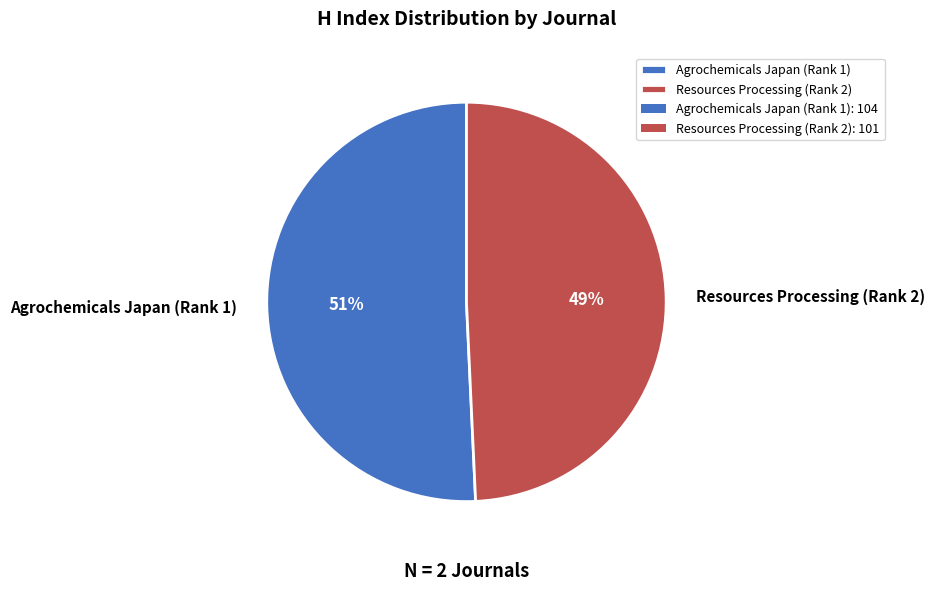

What percentage is the Resources Processing (Rank 2) slice, to the nearest percent?

49%